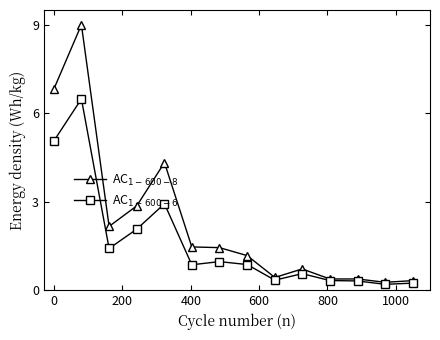

How many categories are shown in the chart?

14